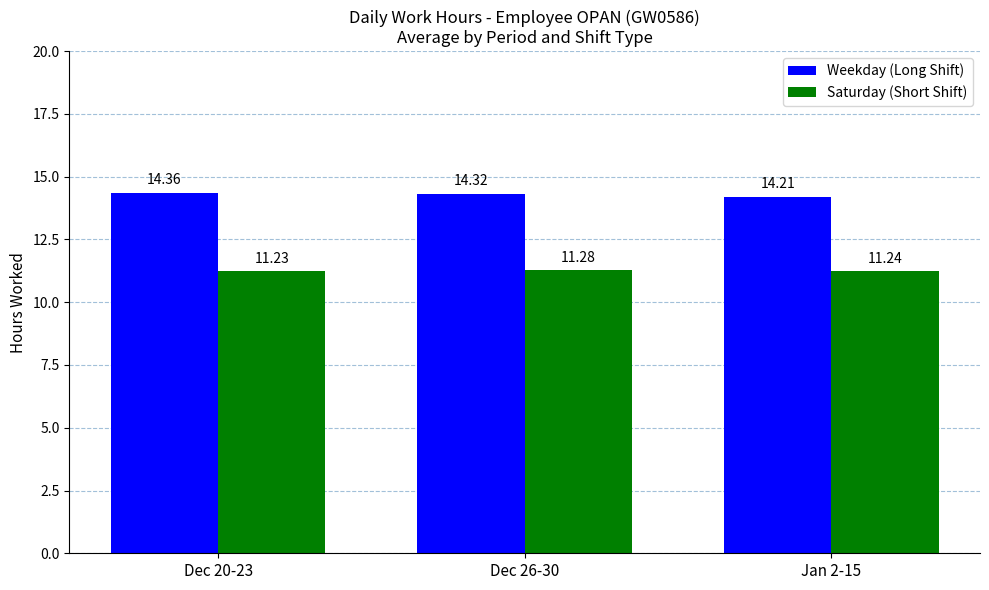

List the labels in order of Saturday (Short Shift) value, largest first.

Dec 26-30, Jan 2-15, Dec 20-23